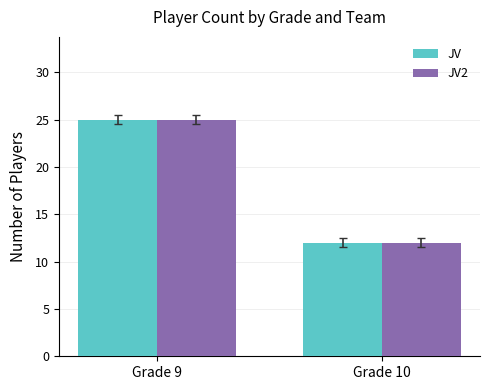

Reading left to right, list all the values displayed in this chart.

JV: Grade 9=25	Grade 10=12
JV2: Grade 9=25	Grade 10=12